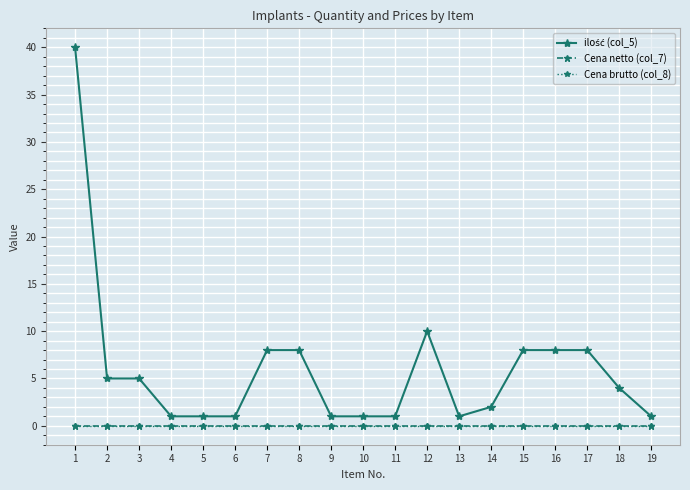

At which category does the chart reach its peak across all series?

1